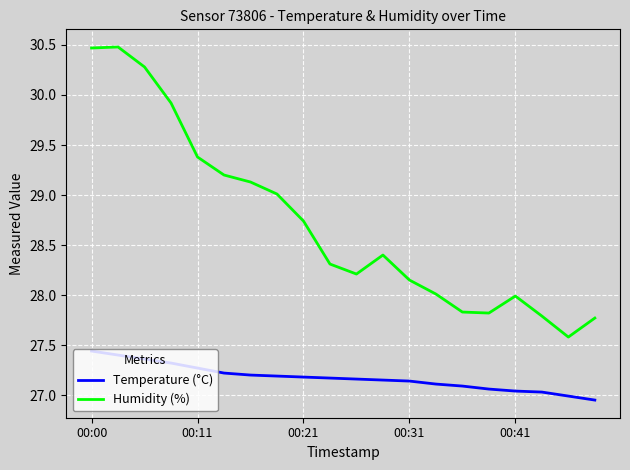

What is the maximum value shown in the chart?

30.5